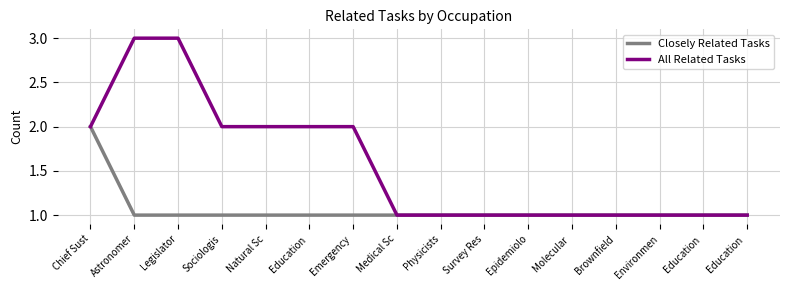

Does the chart have visible grid lines?

Yes